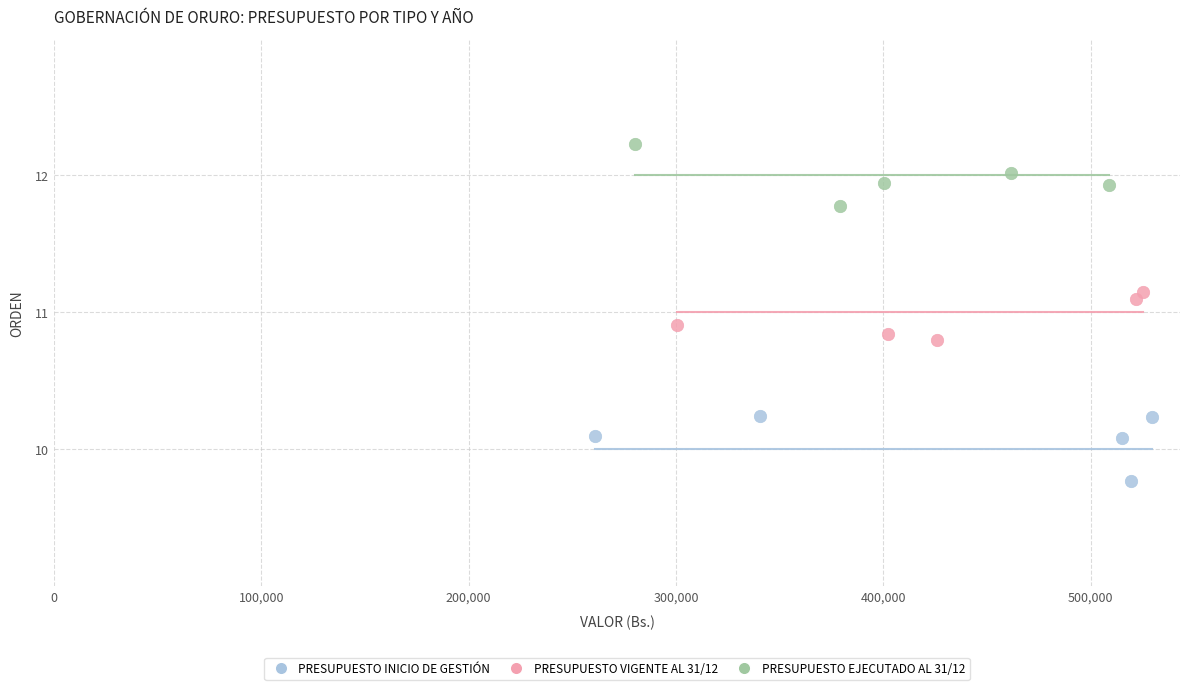

What are all the series names shown in the legend?

PRESUPUESTO INICIO DE GESTIÓN, PRESUPUESTO VIGENTE AL 31/12, PRESUPUESTO EJECUTADO AL 31/12